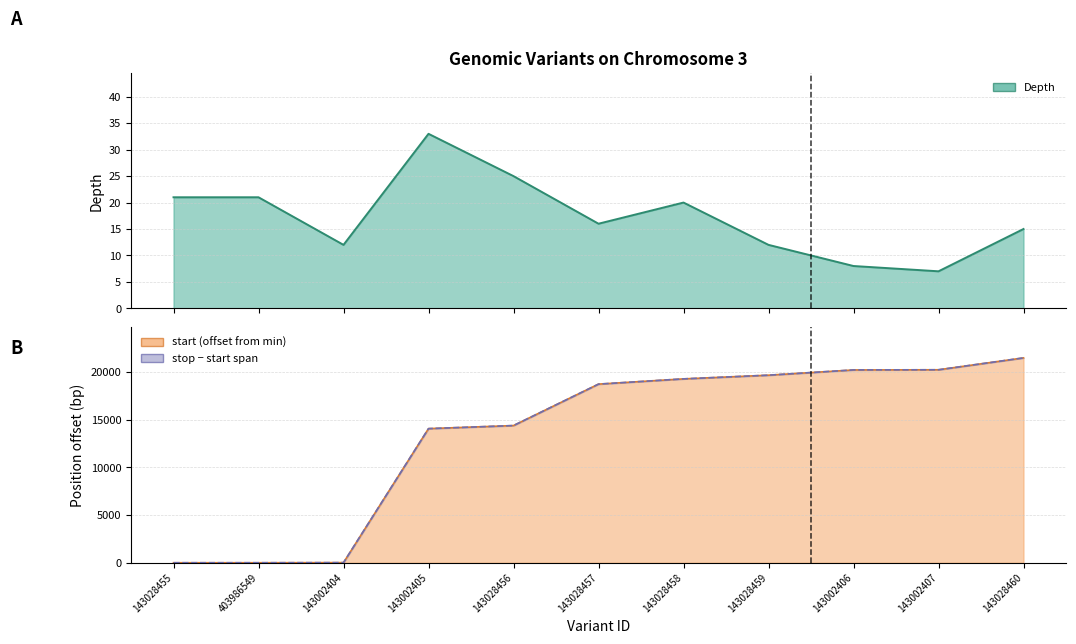

What are all the series names shown in the legend?

depth, start, stop